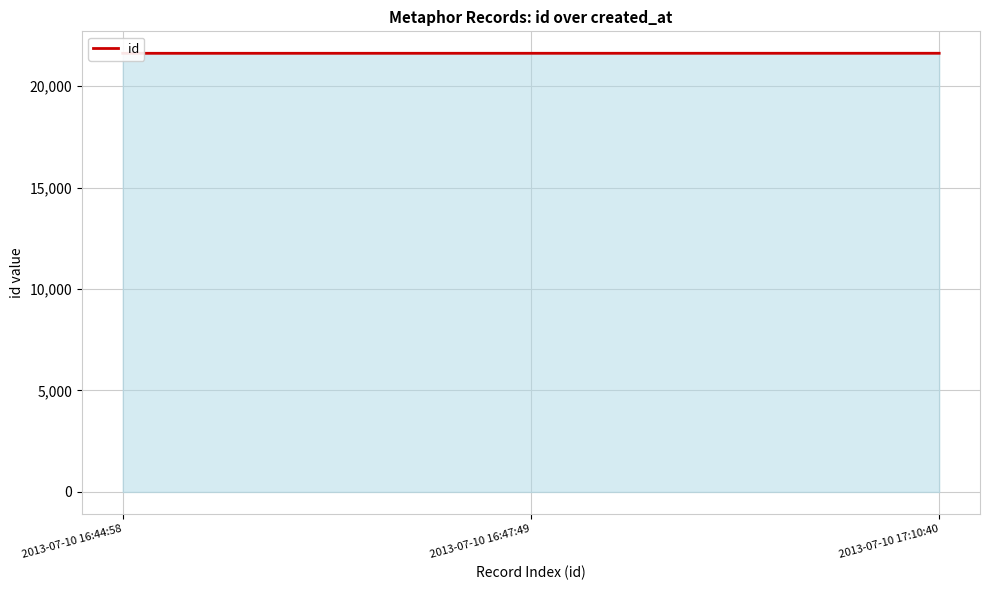

What is the change in value from 2013-07-10 16:44:58 to 2013-07-10 17:10:40?

+2